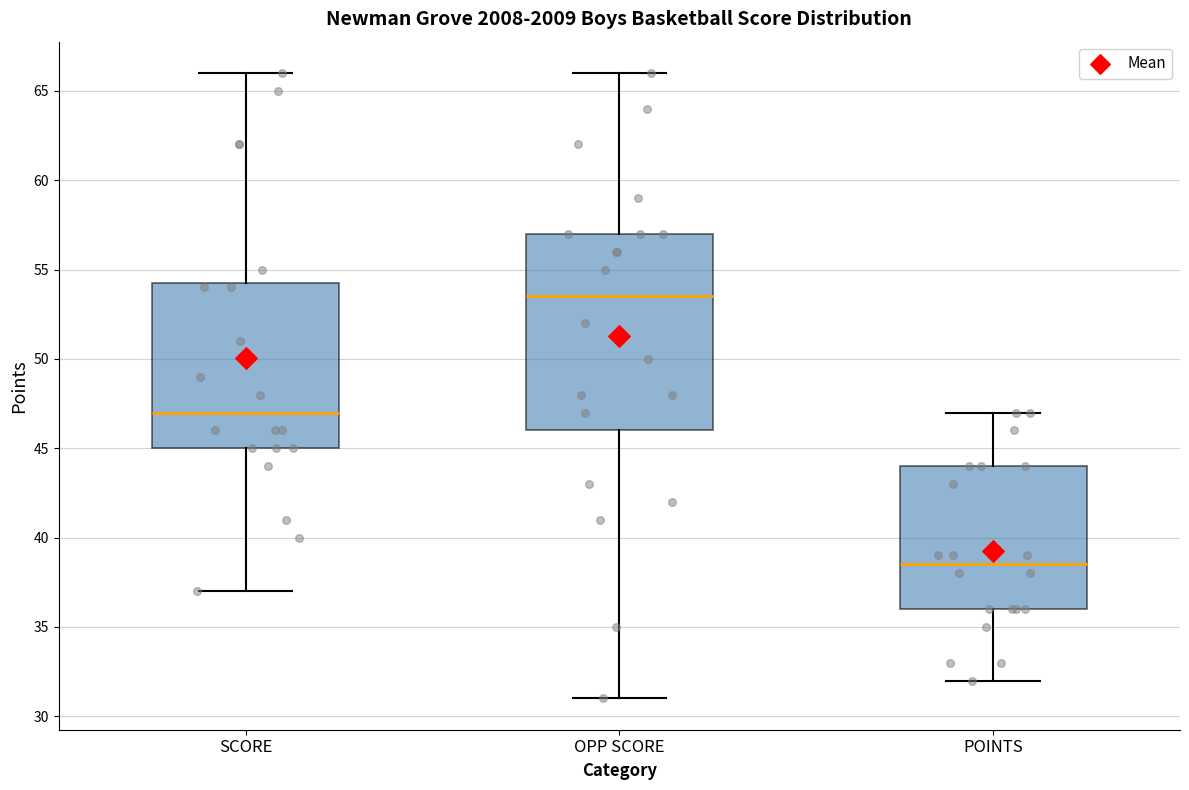

Comparing the boxes themselves (not the whiskers), which one is the tallest?

OPP SCORE